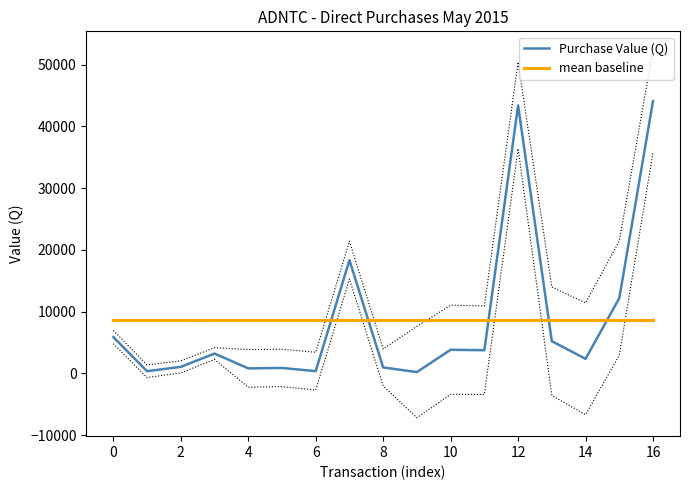

The value of Purchase Value (Q) at 0 is 10155.7. True or false?

False